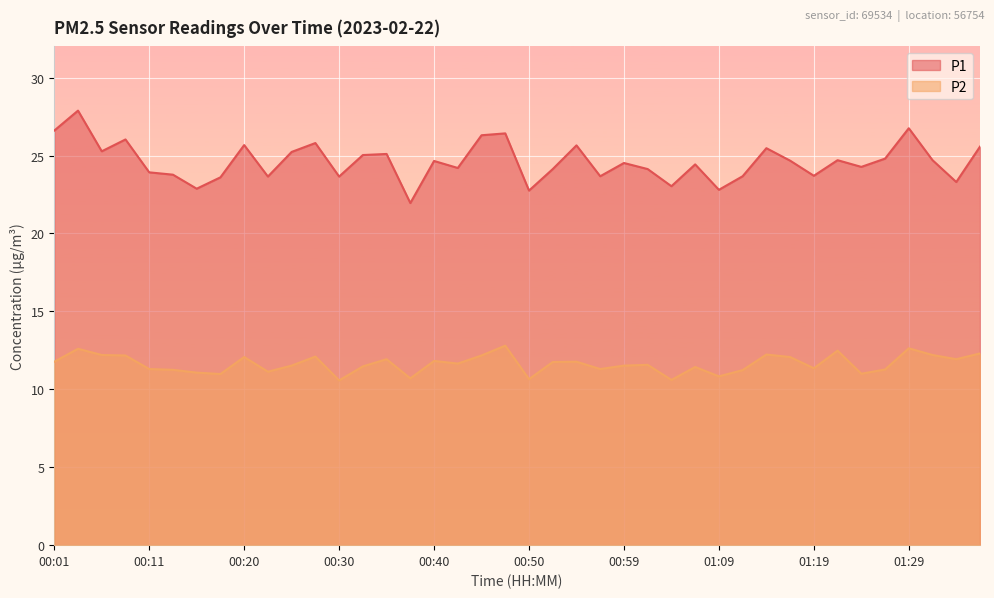

What is the label of the 28th point from the left?

01:07